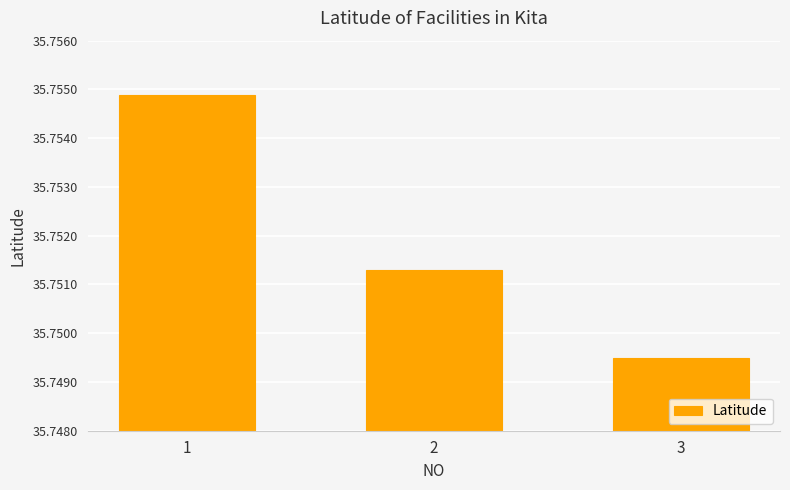

At which label is the value closest to 35?

3